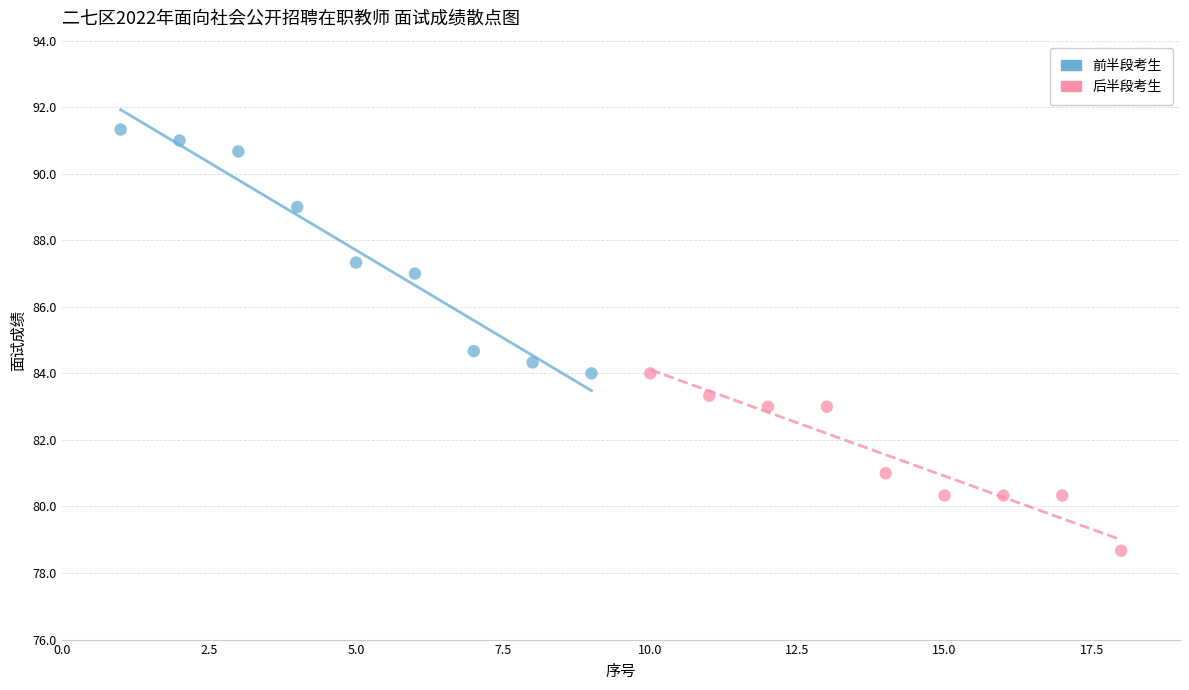

Which series has the largest Y range (max minus min)?

前半段考生